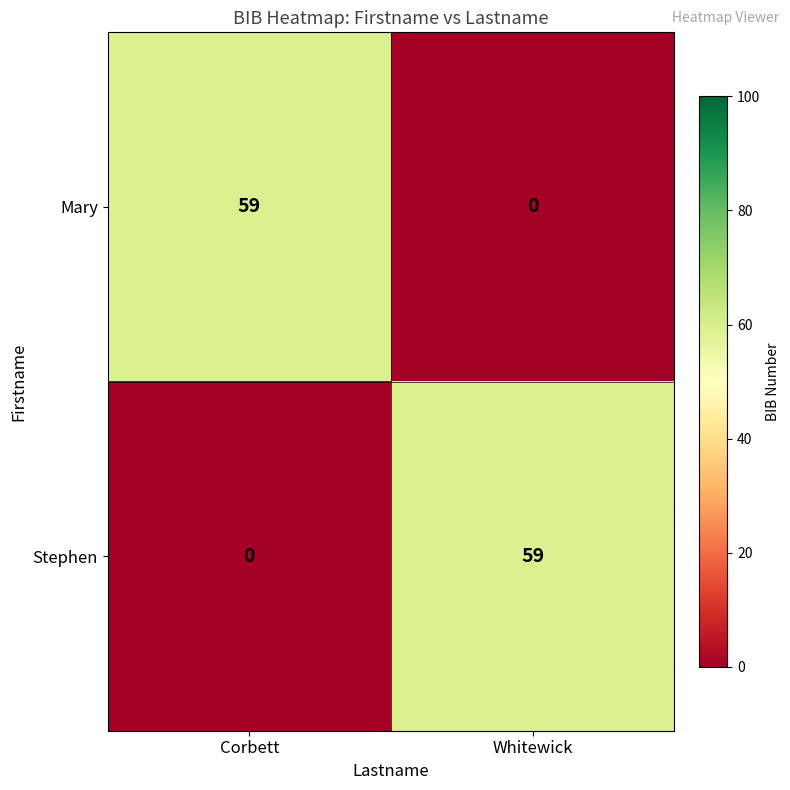

Reading left to right, what are all the values shown in this chart?

Mary: 59	0
Stephen: 0	59